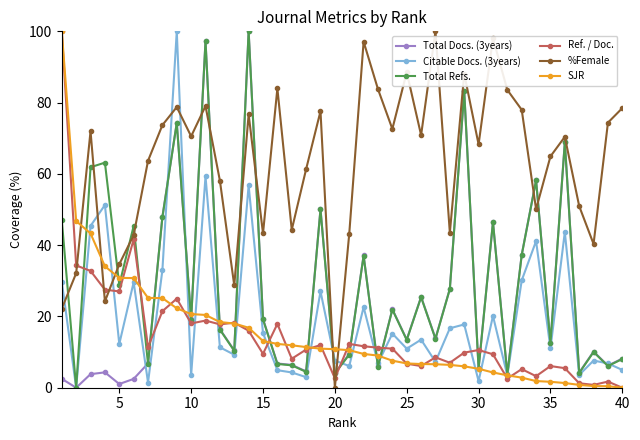

Which series has the largest total across all categories?

%Female